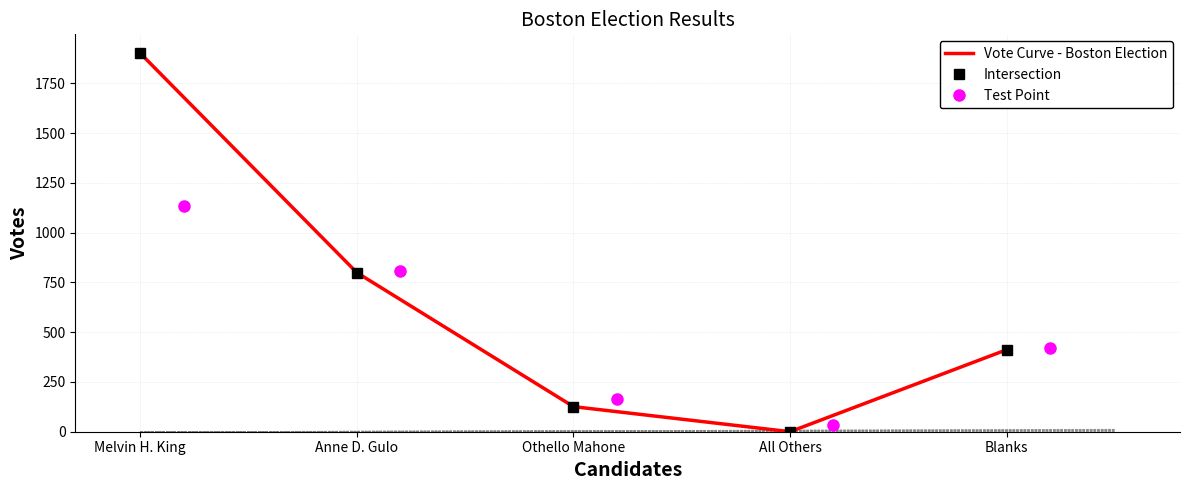

How many times do Test Point and Intersection cross each other?

1